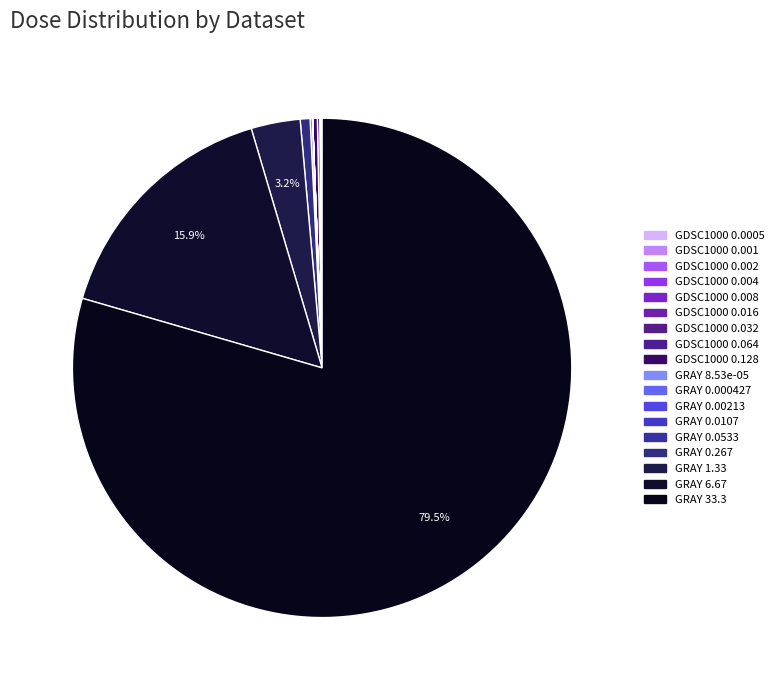

What percentage is NOT represented by GRAY 0.000427?

100.0%